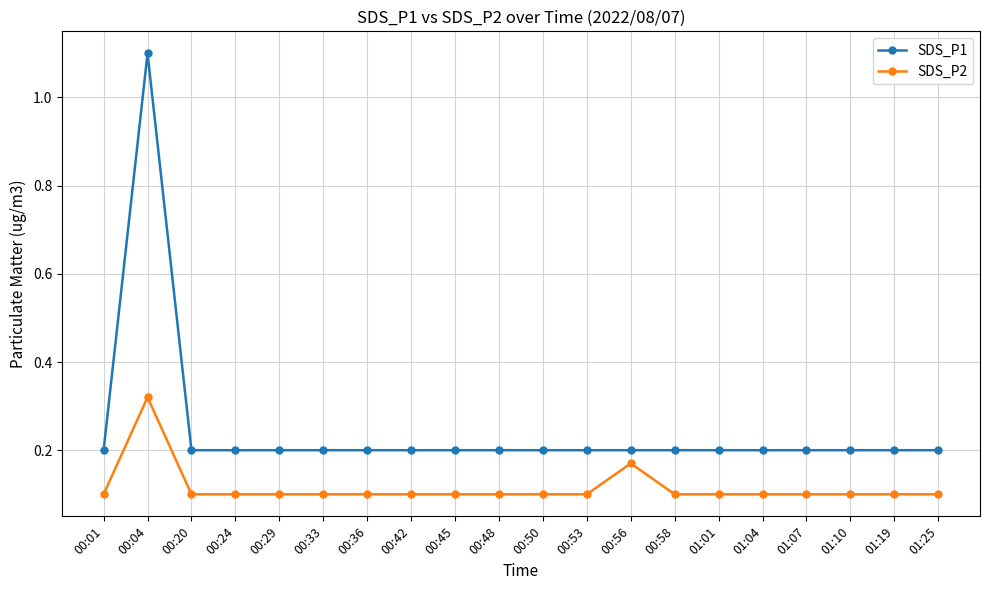

Does the chart display data point markers on the line(s)?

Yes